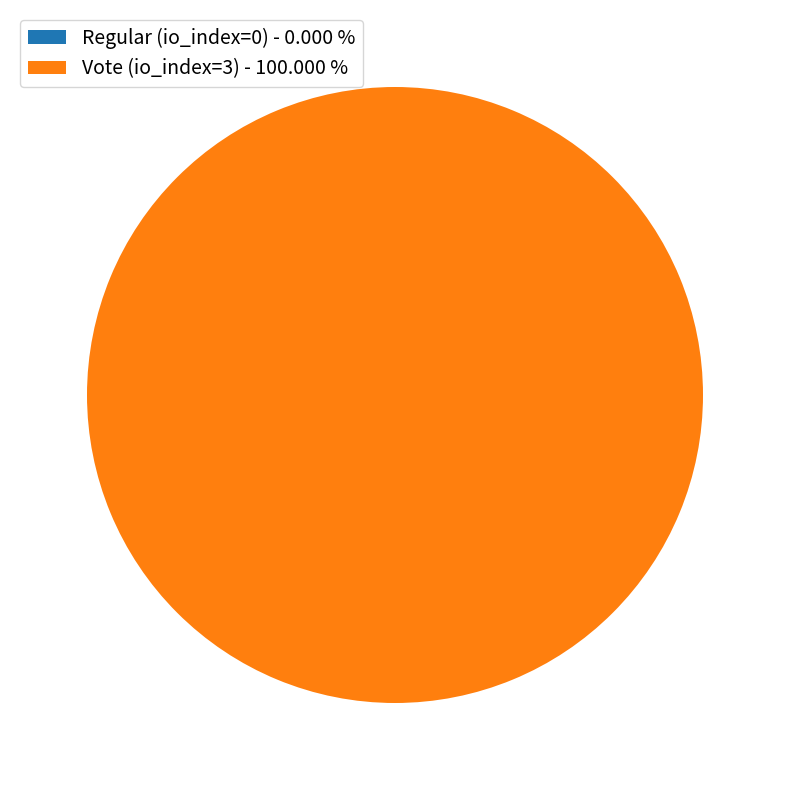

Rank the categories by value from highest to lowest.

Vote (io_index=3), Regular (io_index=0)